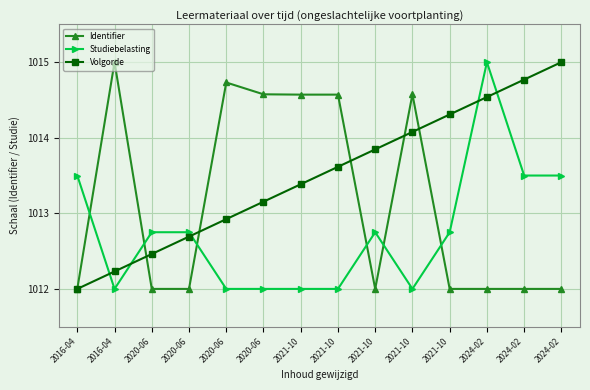

List the series in order of their peak value, highest first.

Identifier, Studiebelasting, Volgorde